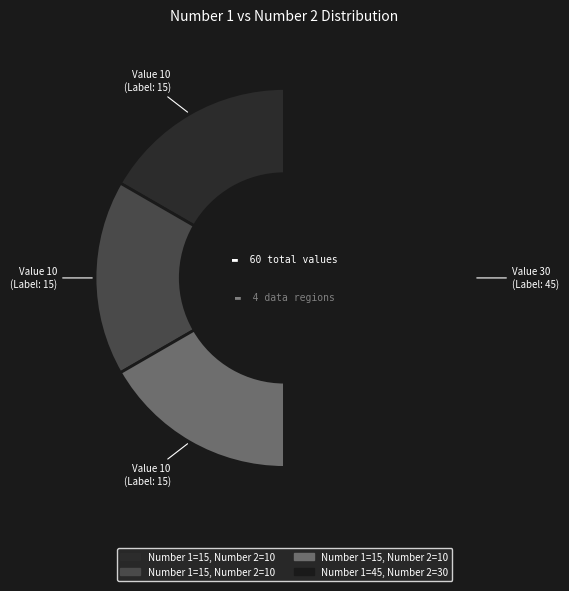

Which slice is the largest?

45